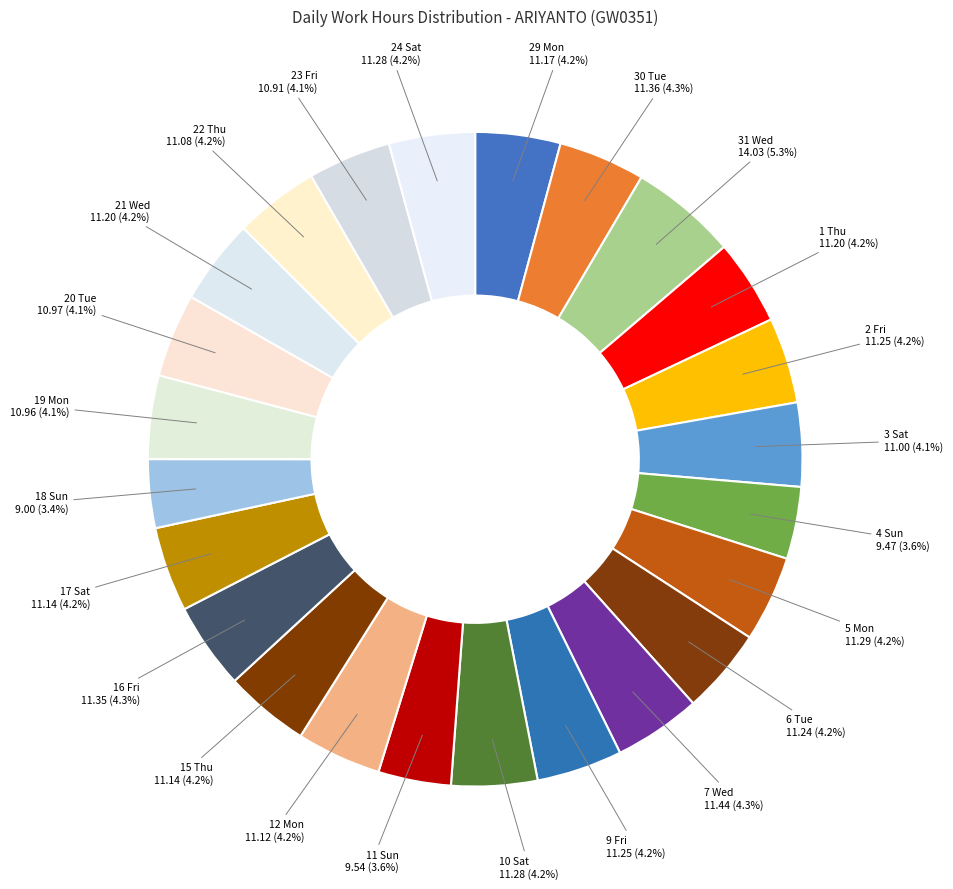

How many slices are in this pie chart?

24